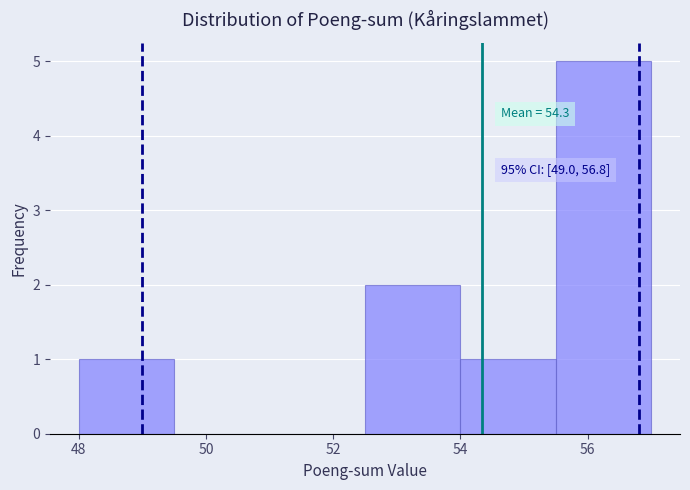

Over which range of the x-axis is the bar tallest?

55.5 to 57.0